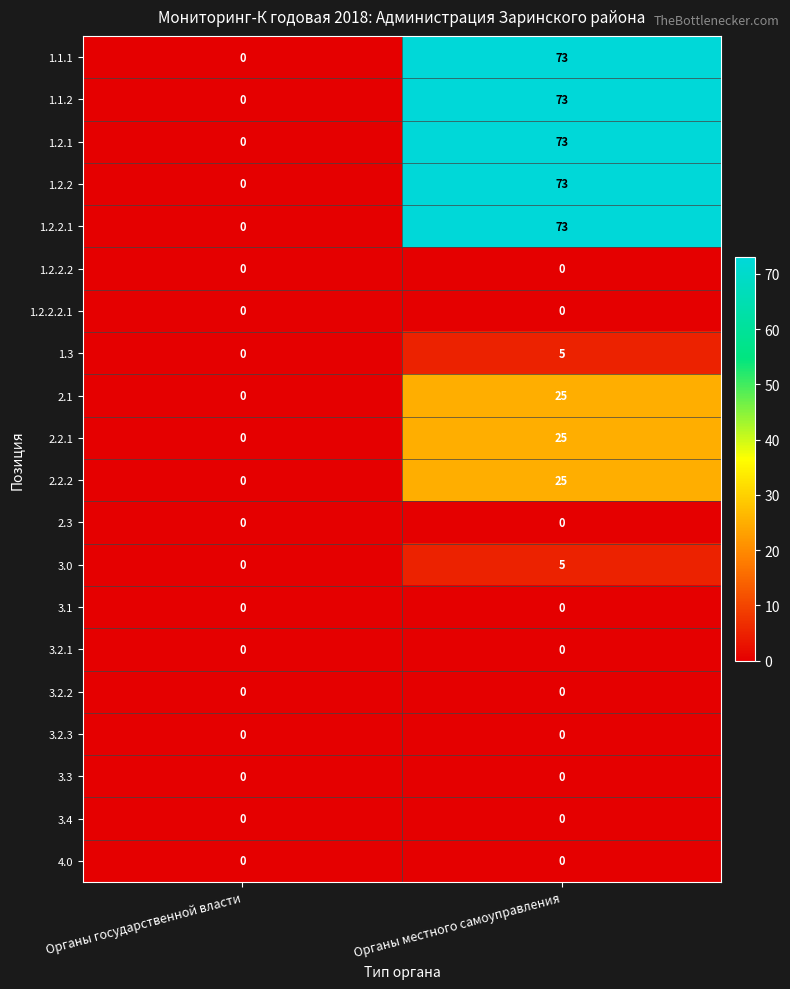

What is the total value across all series at Органы местного самоуправления?

450